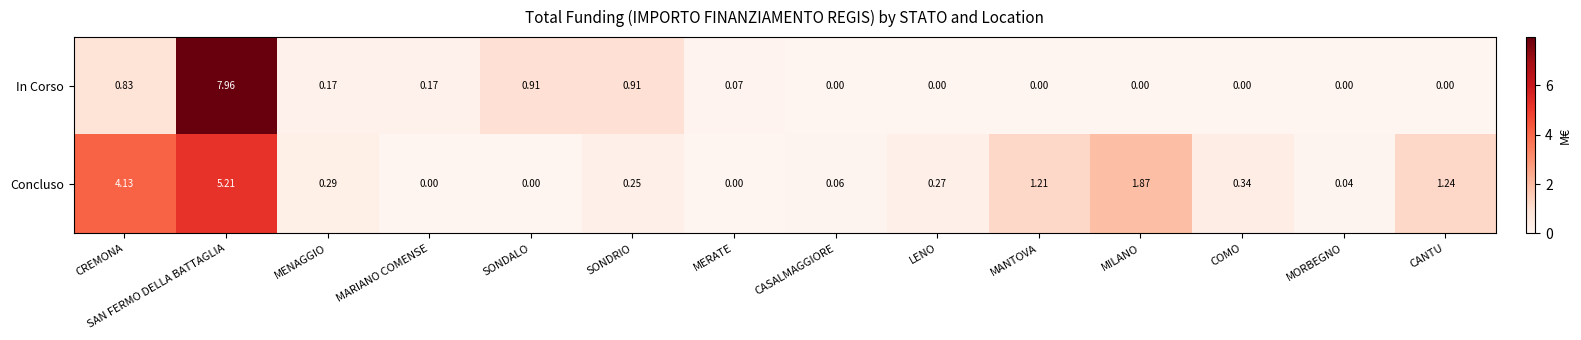

Rank the series at LENO from highest to lowest value.

Concluso, In Corso